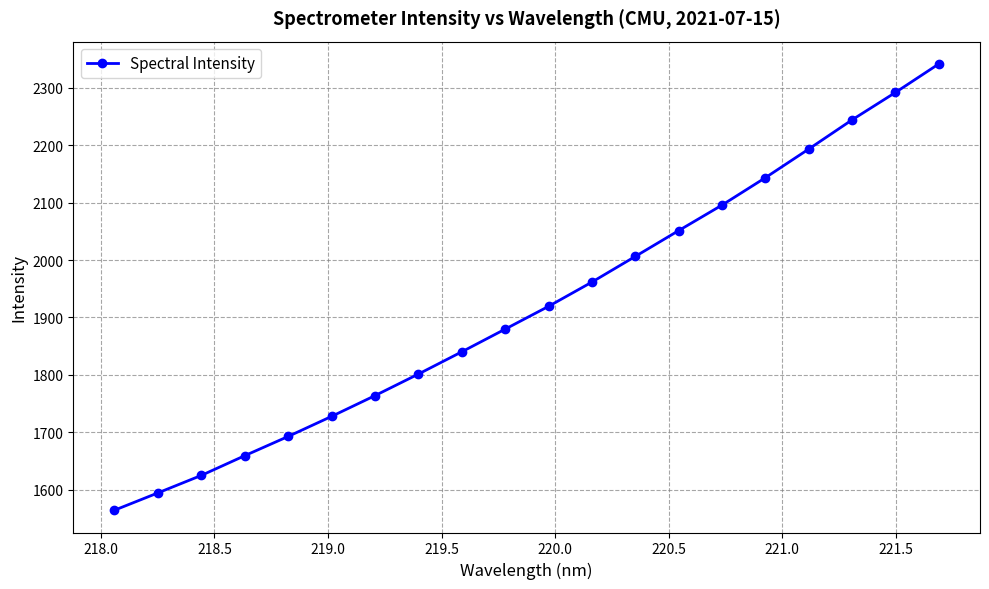

True or false: there are more than 1 points higher than both neighbors.

False